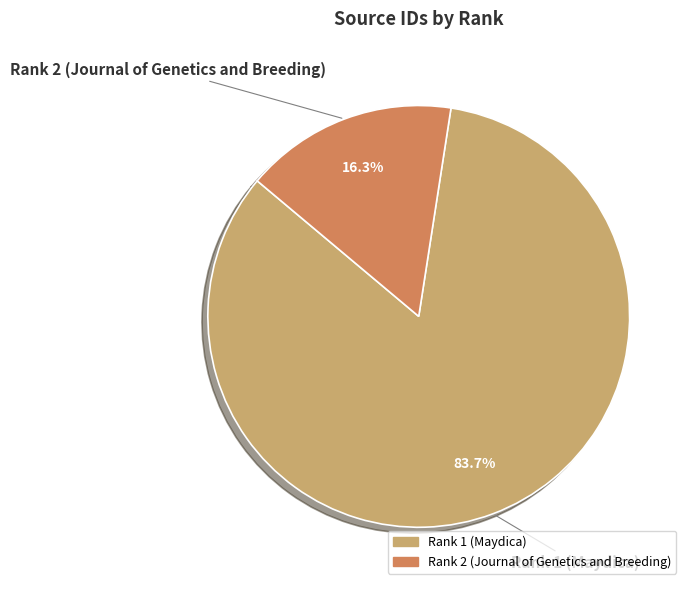

Which category has the smallest portion of the pie?

Rank 2 (Journal of Genetics and Breeding)